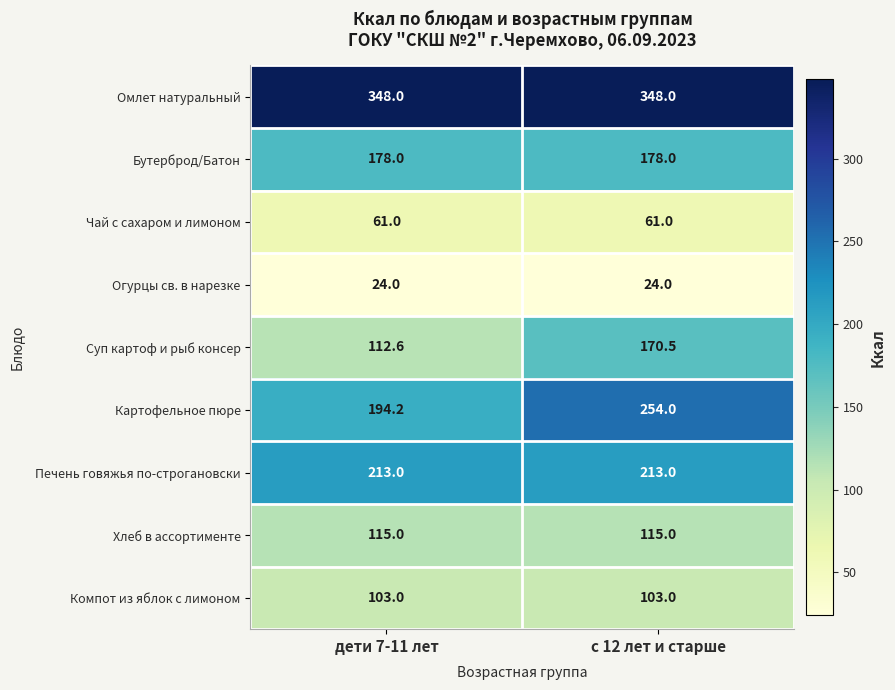

What is the approximate value of Компот из яблок с лимоном at дети 7-11 лет?

103.0